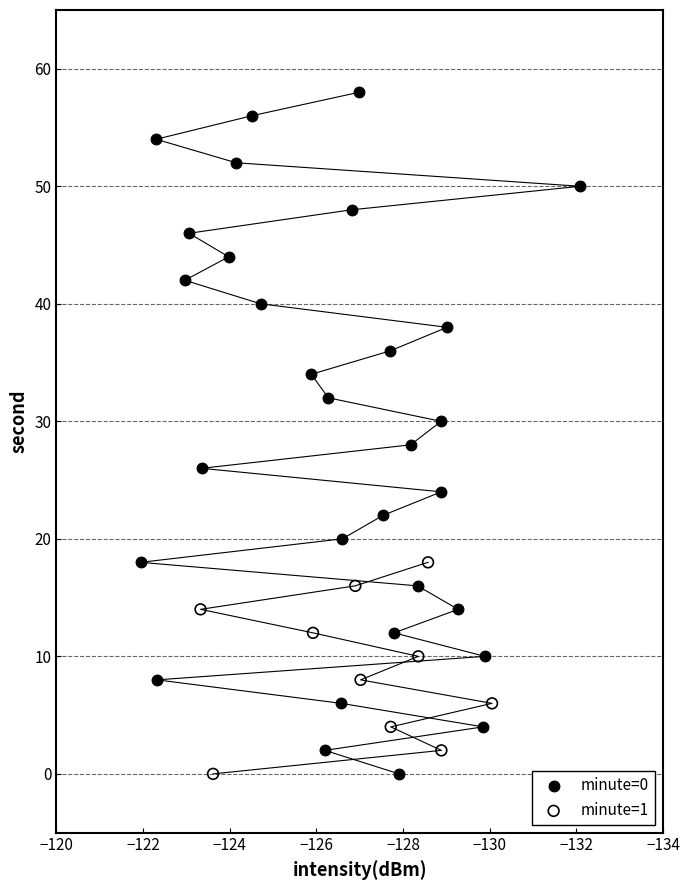

Which series contains the highest Y value?

minute=0